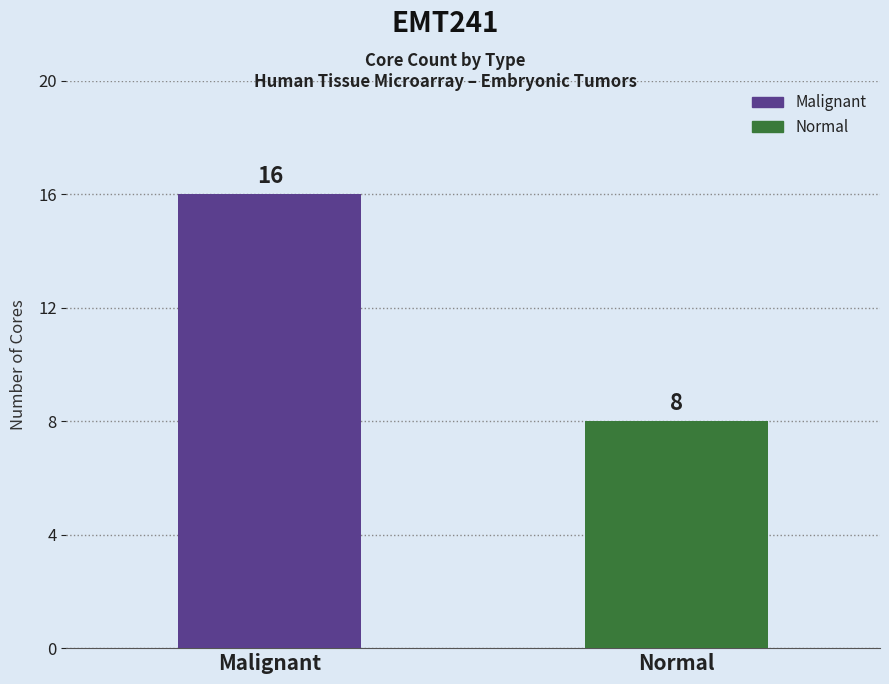

What is the minimum value shown in the chart?

8